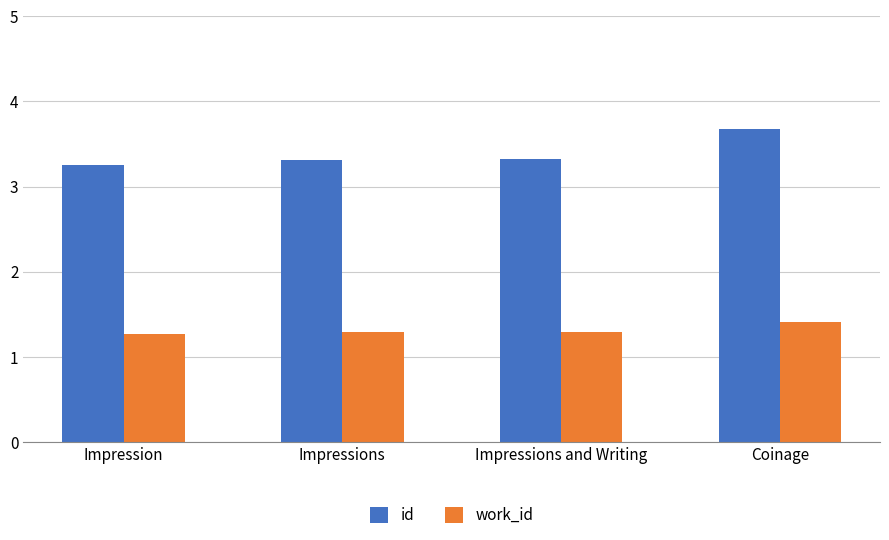

Is it true that id equals 3.3 at Impressions?

True